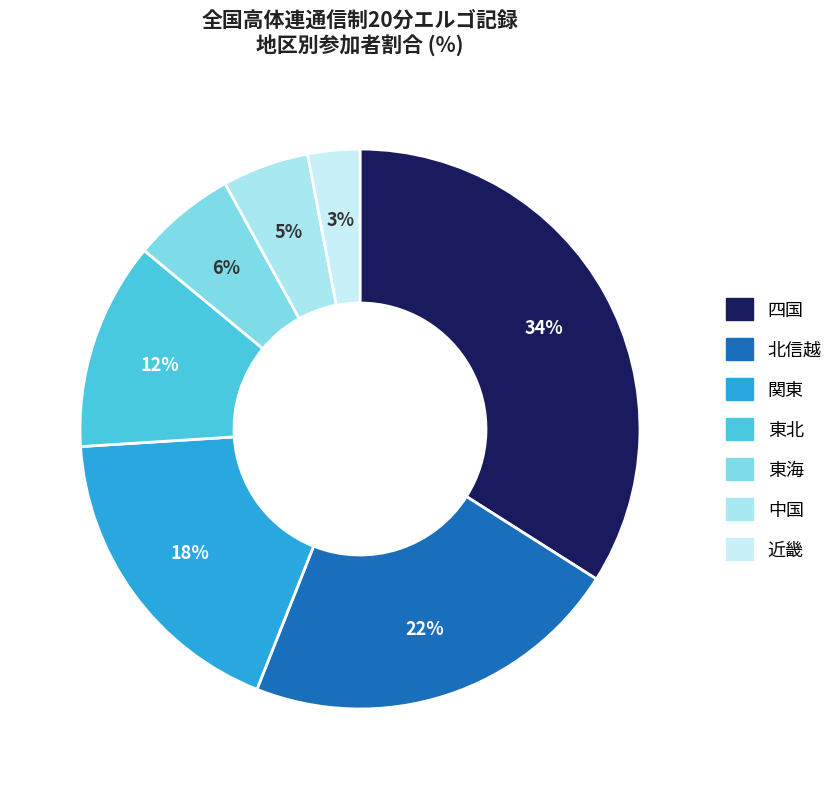

What is the ratio of the value at 東北 to the value at 東海?

2.0